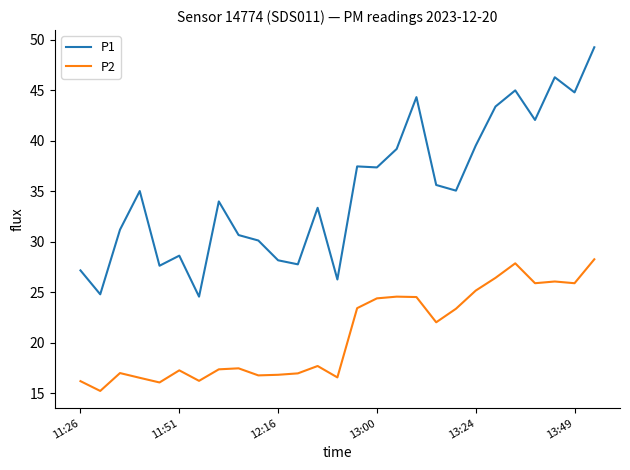

What is the highest value of the P1 series?

49.3